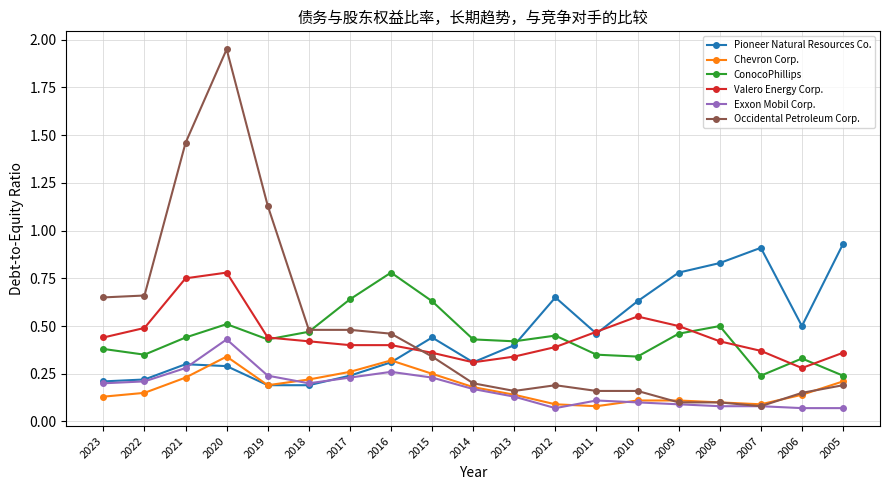

Which label corresponds to the largest value in the chart?

2020